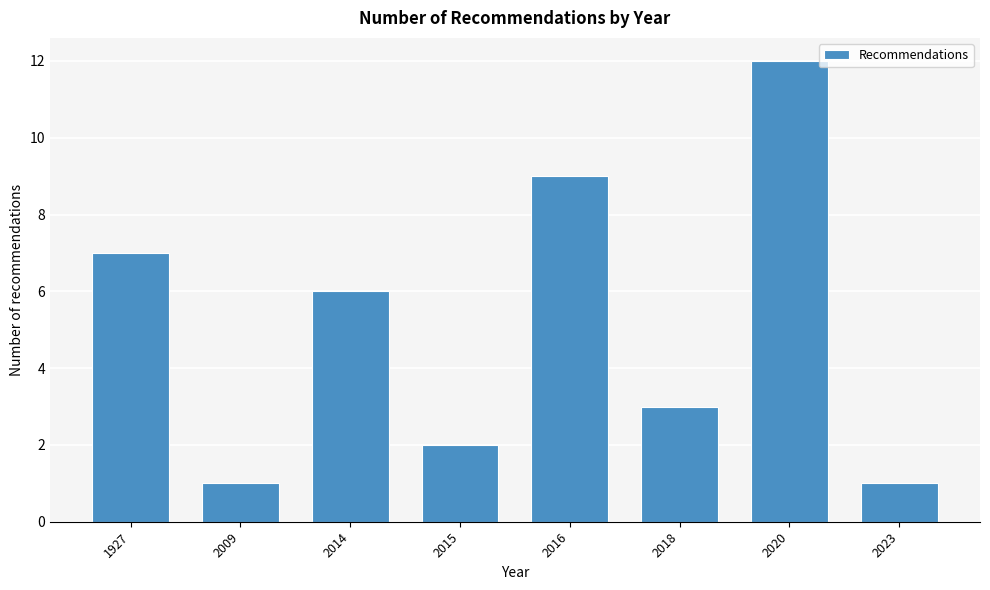

Reading left to right, transcribe all the data shown in this chart.

1927=7	2009=1	2014=6	2015=2	2016=9	2018=3	2020=12	2023=1